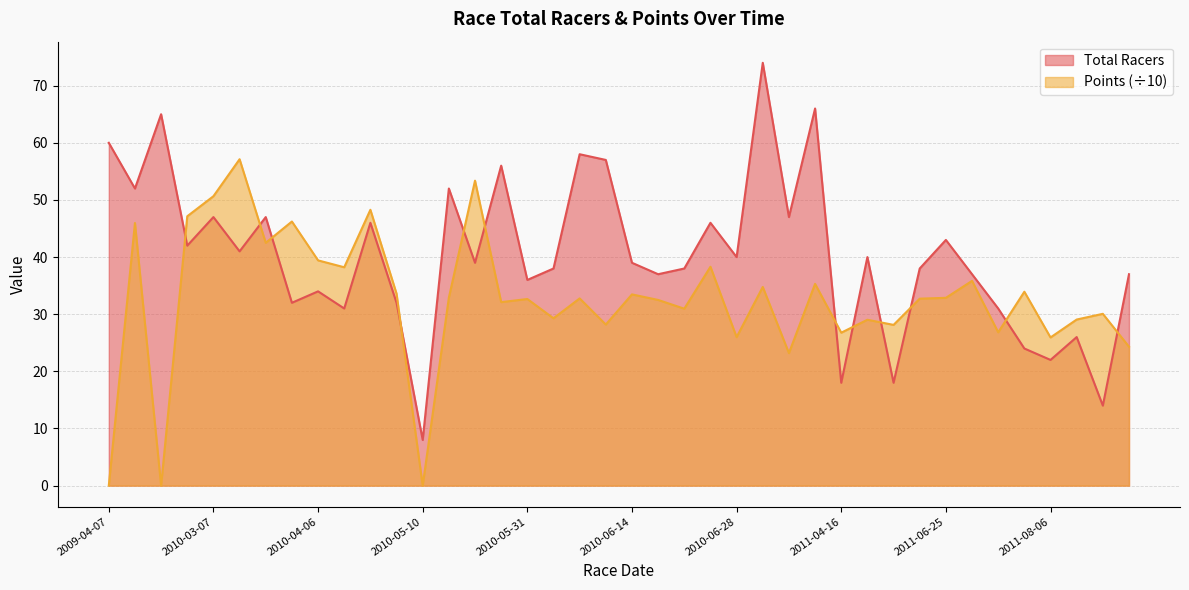

Is the value of Total Racers at 2010-07-13 greater than the value of Points at 2010-05-31?

Yes